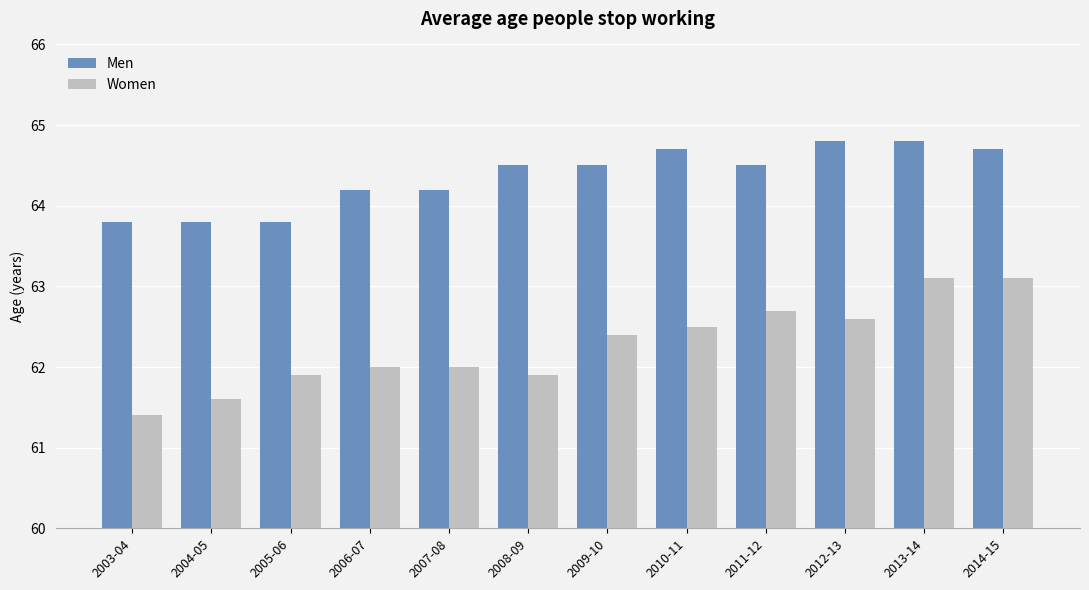

At 2009-10, list the series in order from smallest to largest.

Women, Men